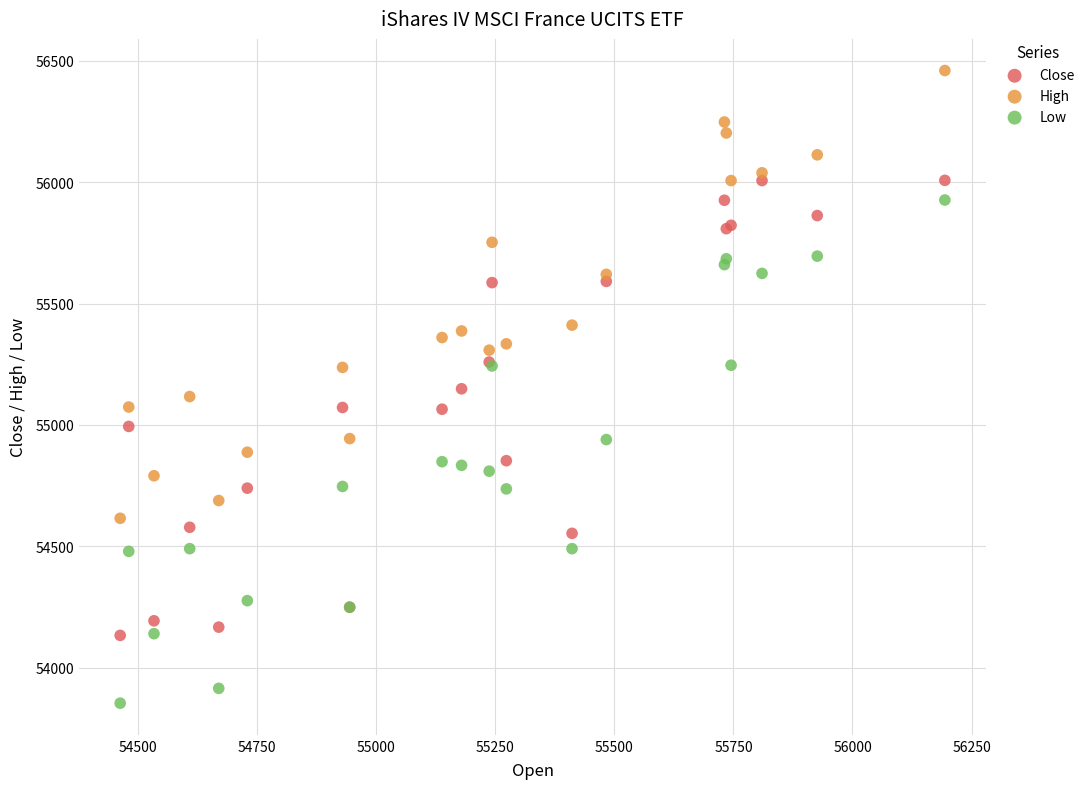

Which series reaches the minimum Y coordinate?

Low